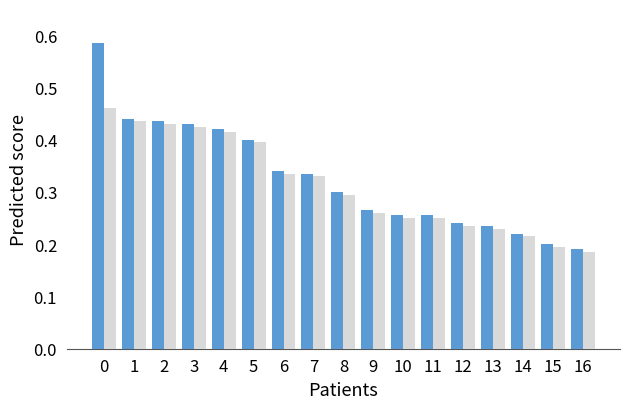

What is the total value across all series at 5?

0.8